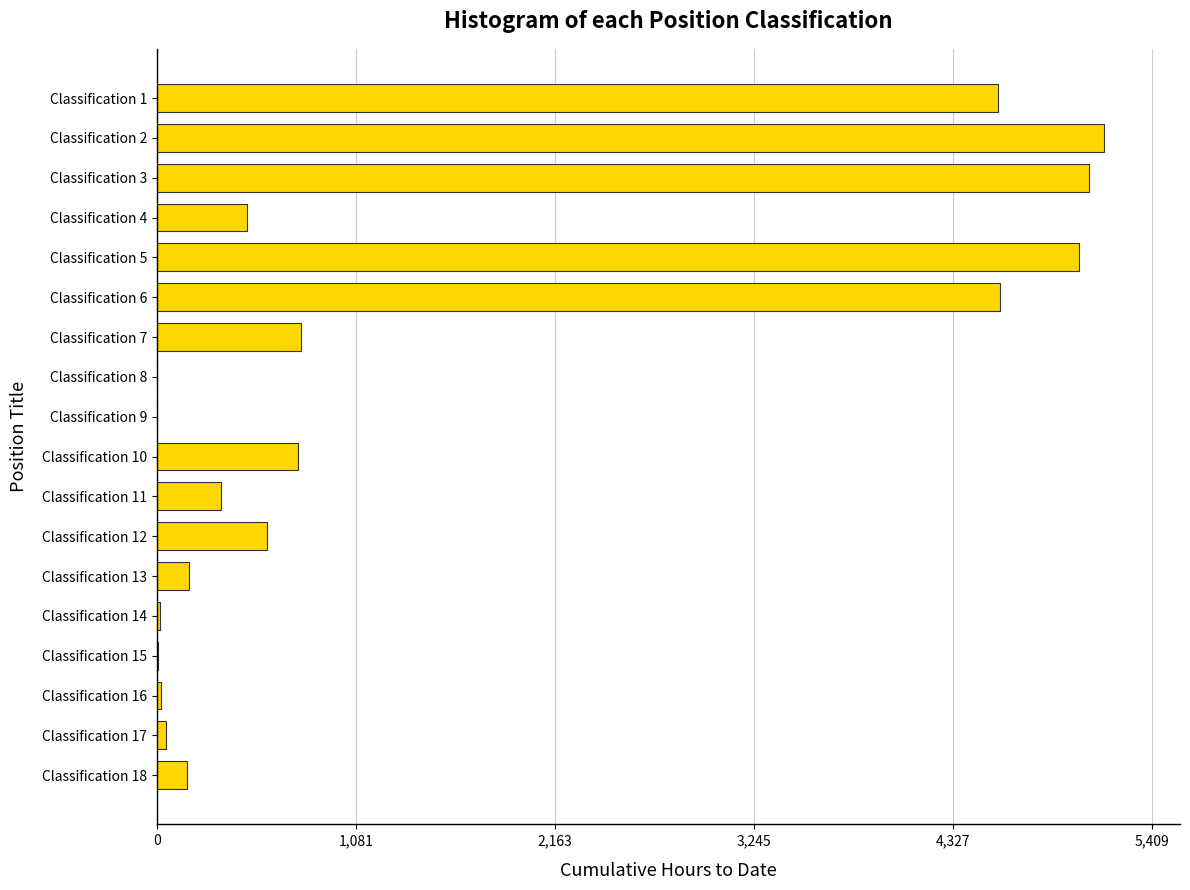

What is the change in value from Classification 6 to Classification 18?

-4422.3